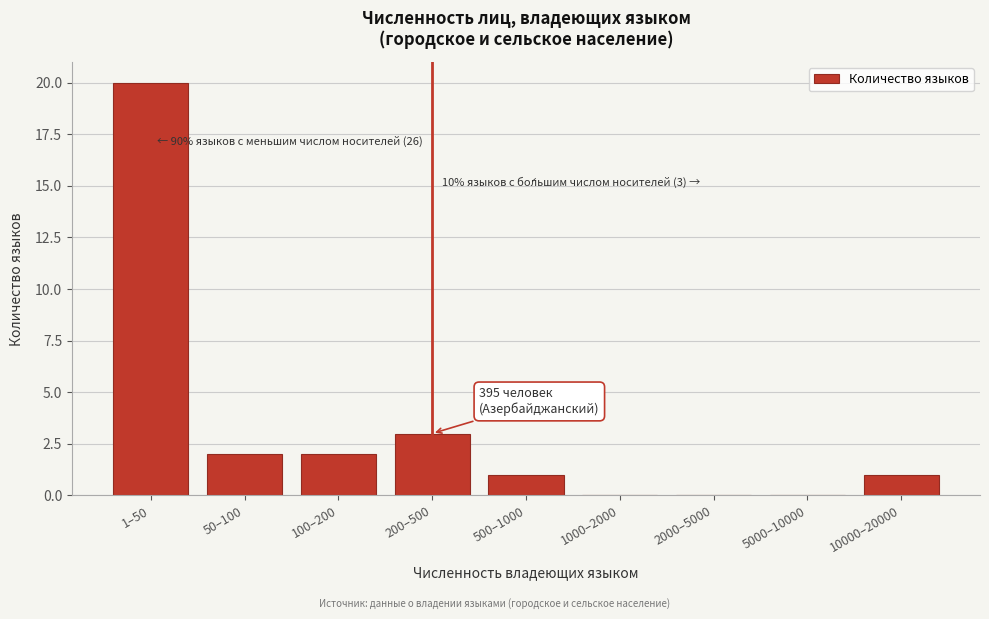

Reading right to left, list all the values displayed in this chart.

10000–20000=1	5000–10000=0	2000–5000=0	1000–2000=0	500–1000=1	200–500=3	100–200=2	50–100=2	1–50=20